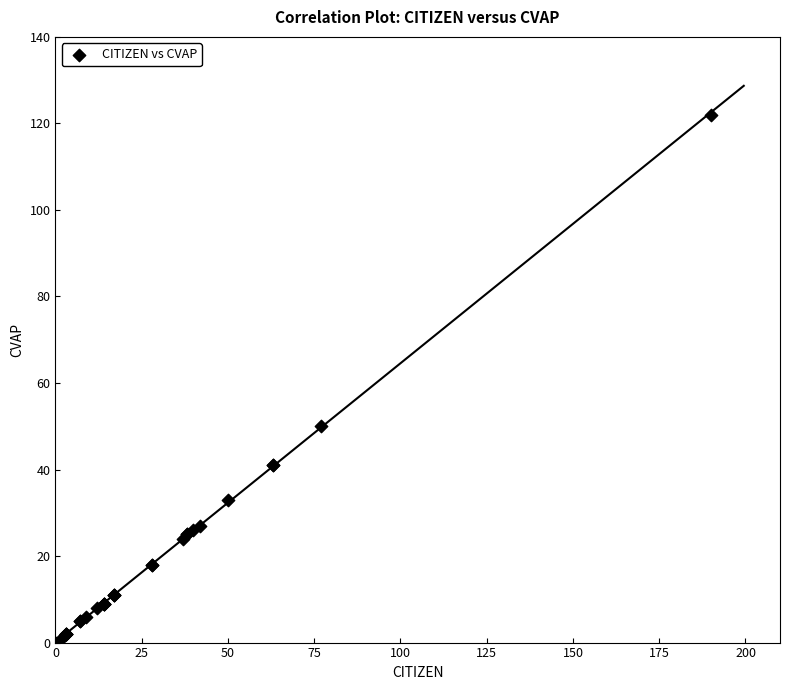

What Y value in the scatter plot is closest to 61?

50